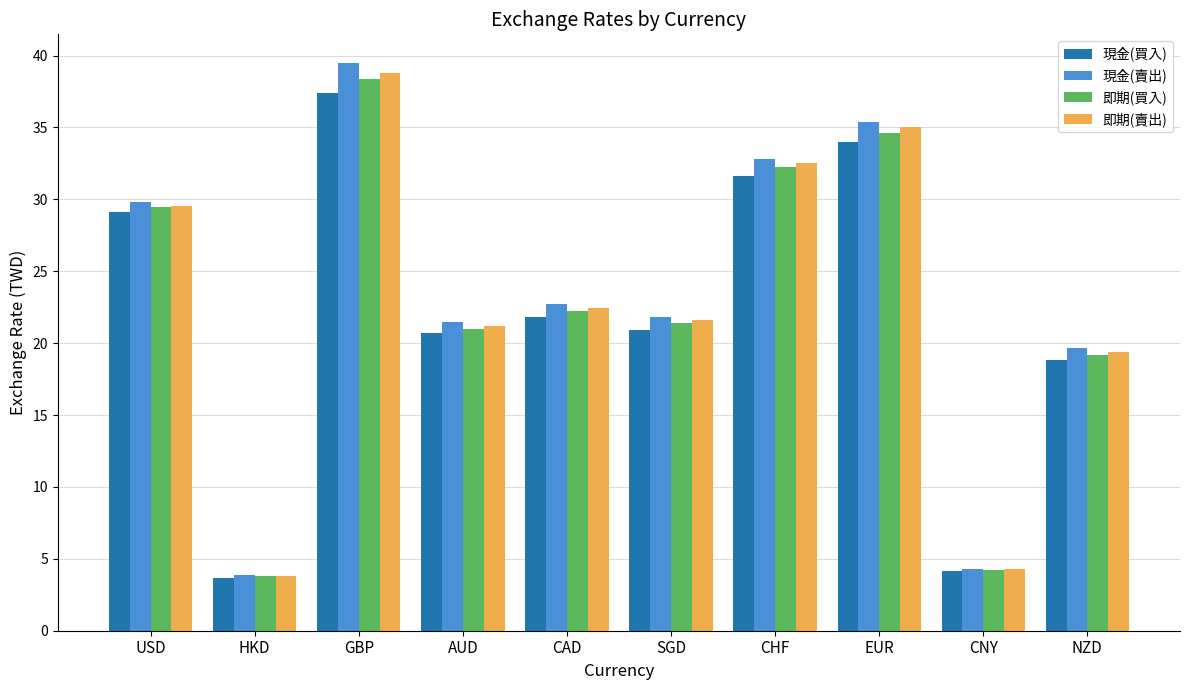

The 即期(賣出) series shows 1.9 at CNY. True or false?

False